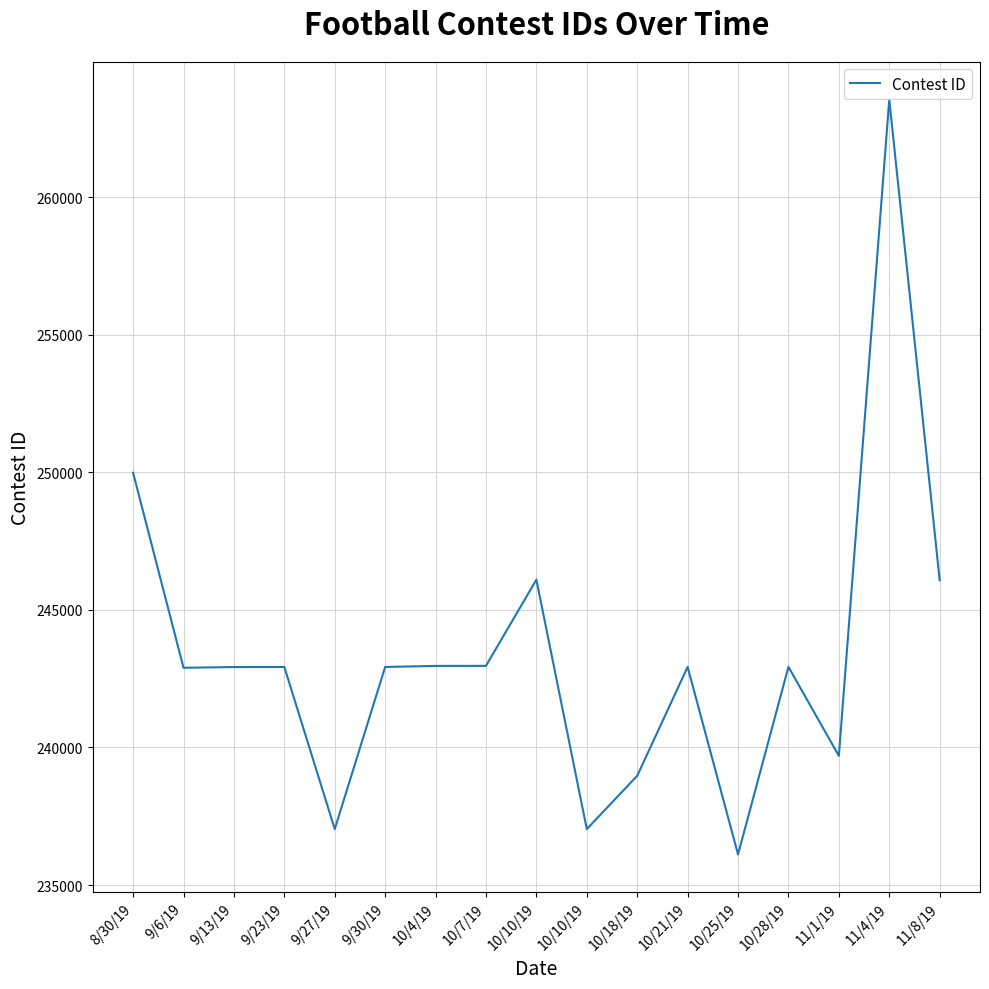

The value at 11/8/19 is 246079. True or false?

True